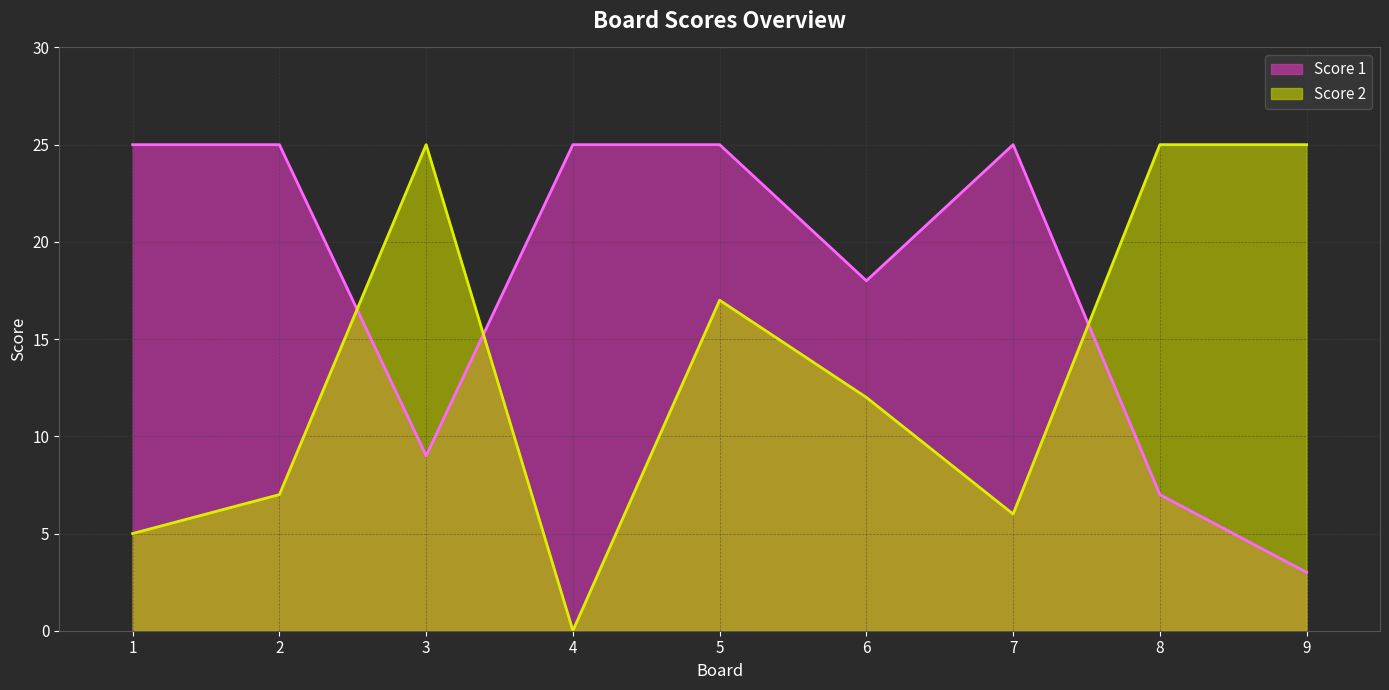

Between 4 and 9, which series saw the biggest shift?

Score 2